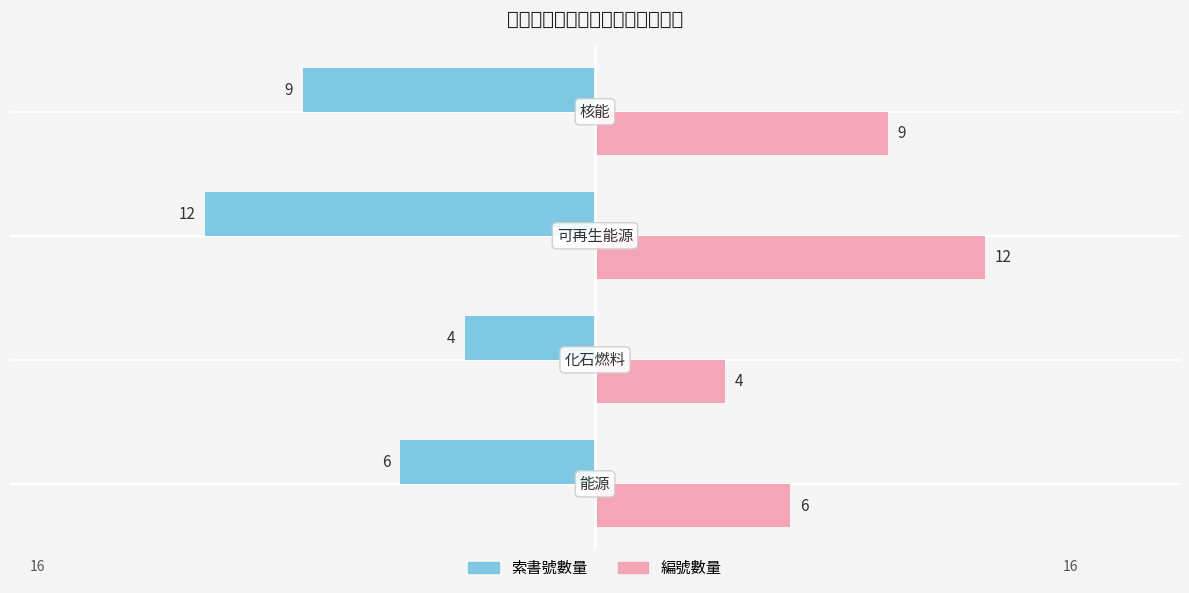

What is the greatest value displayed?

12